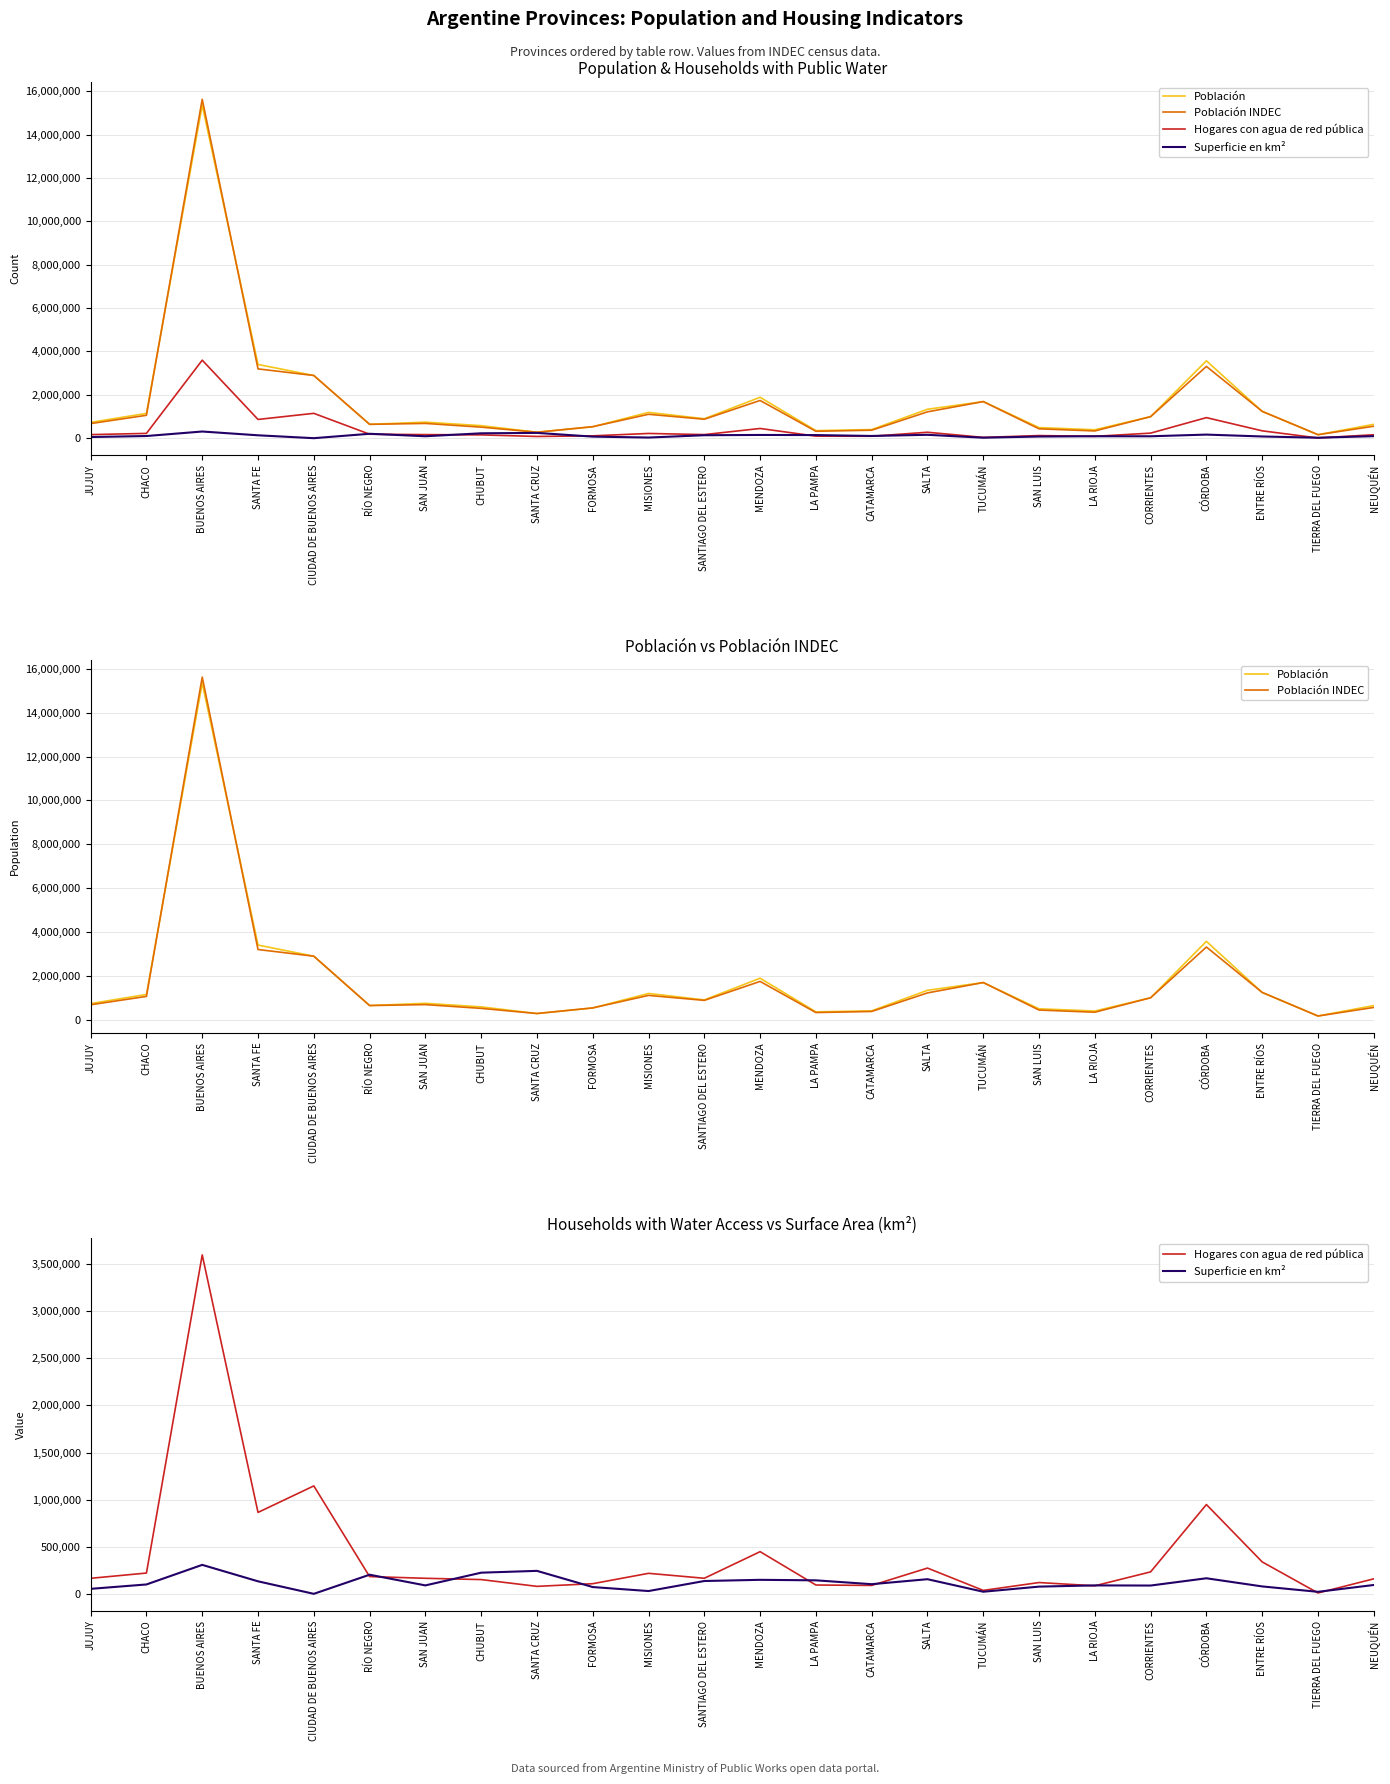

True or false: Población INDEC has more than 0 interior local peaks.

True